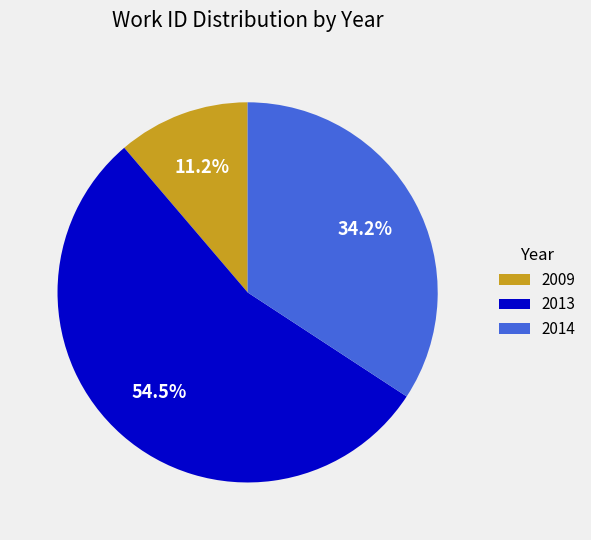

To the nearest percent, what is the average slice percentage?

33%